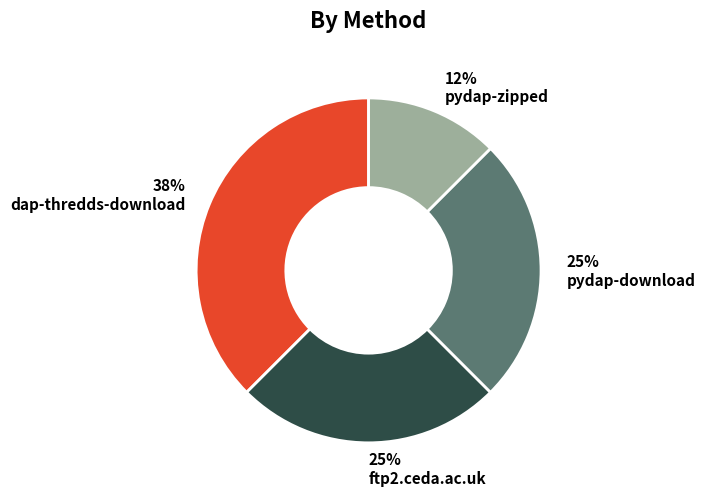

Which category has the biggest portion of the pie?

dap-thredds-download